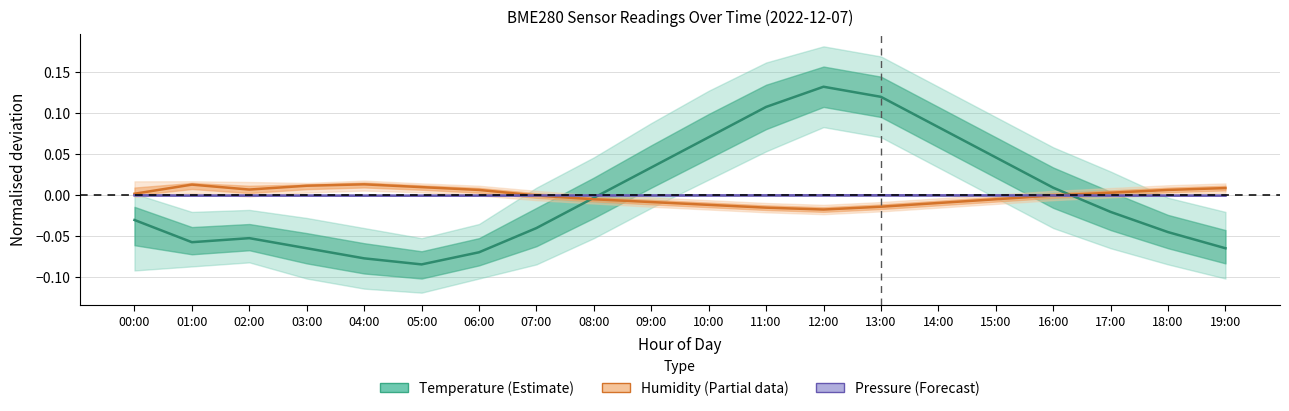

At which category does the chart reach its minimum across all series?

05:00